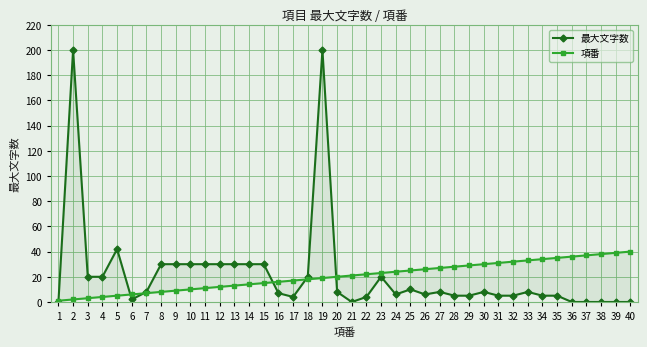

Where is the first local minimum for 最大文字数?

6